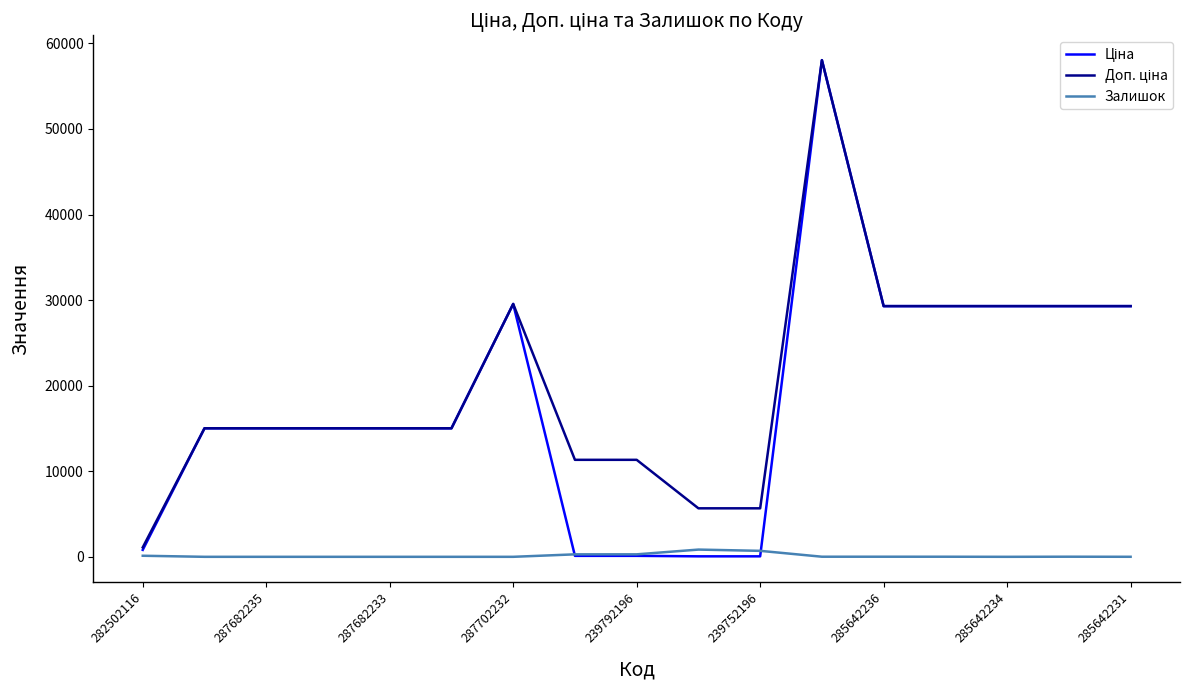

How many lines are shown in the chart?

3